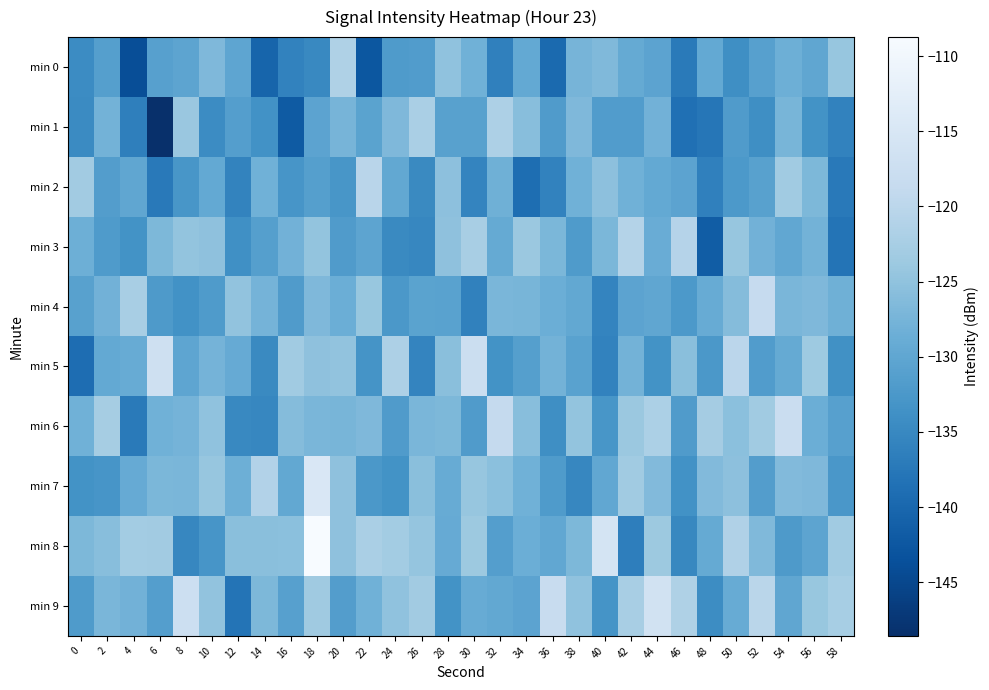

At which category is the sum across all series the highest?

18